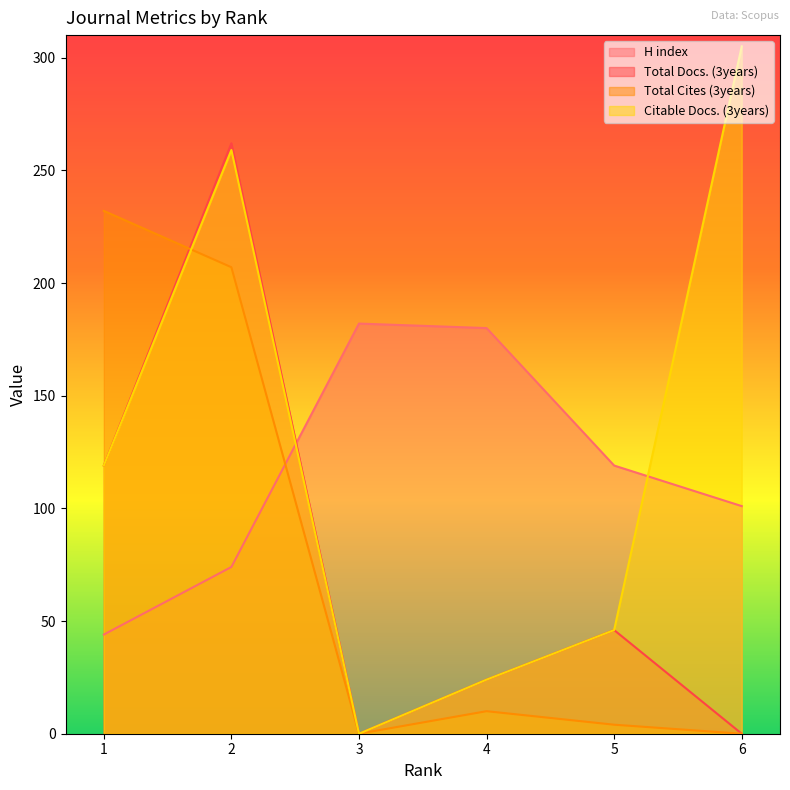

What is the greatest value displayed?

305